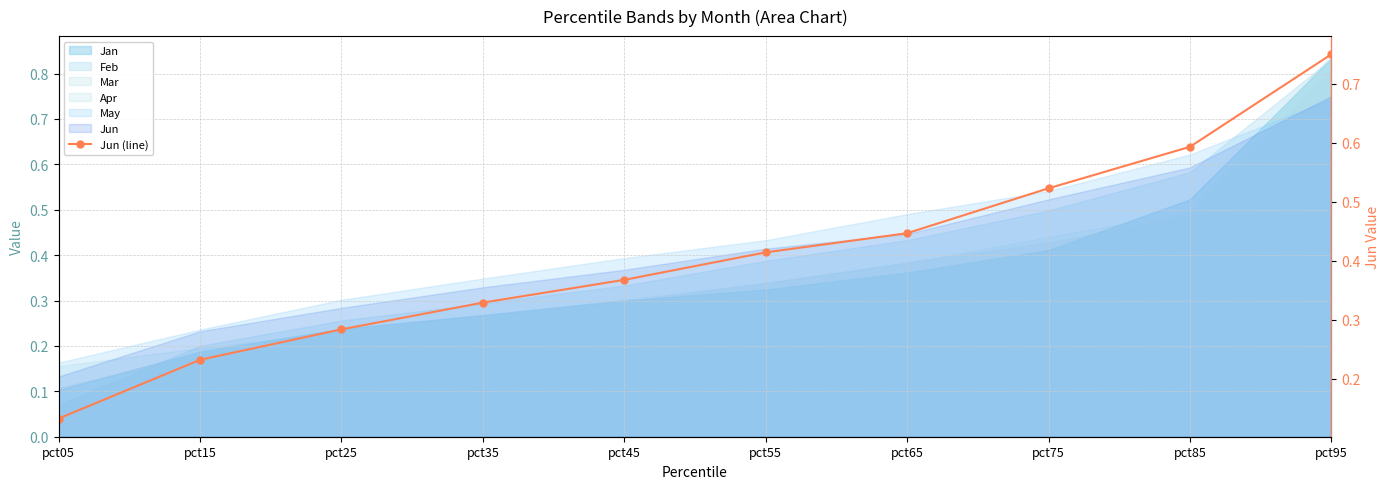

What is the difference between the maximum and minimum values?

0.6